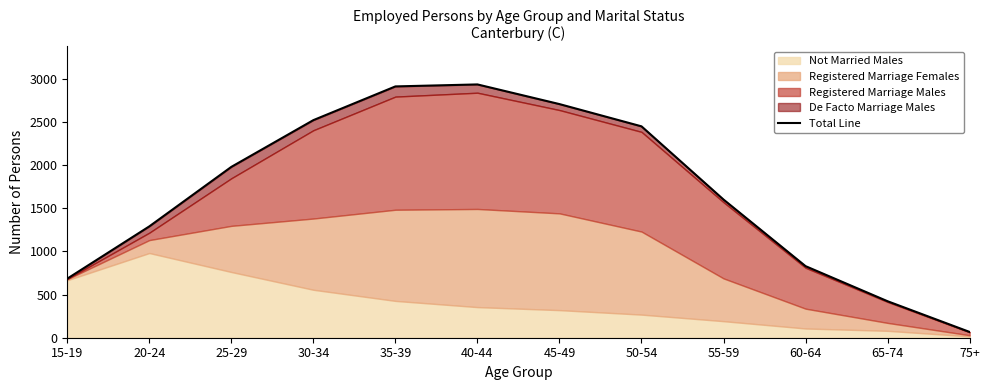

Count the number of values greater than 1981.

5